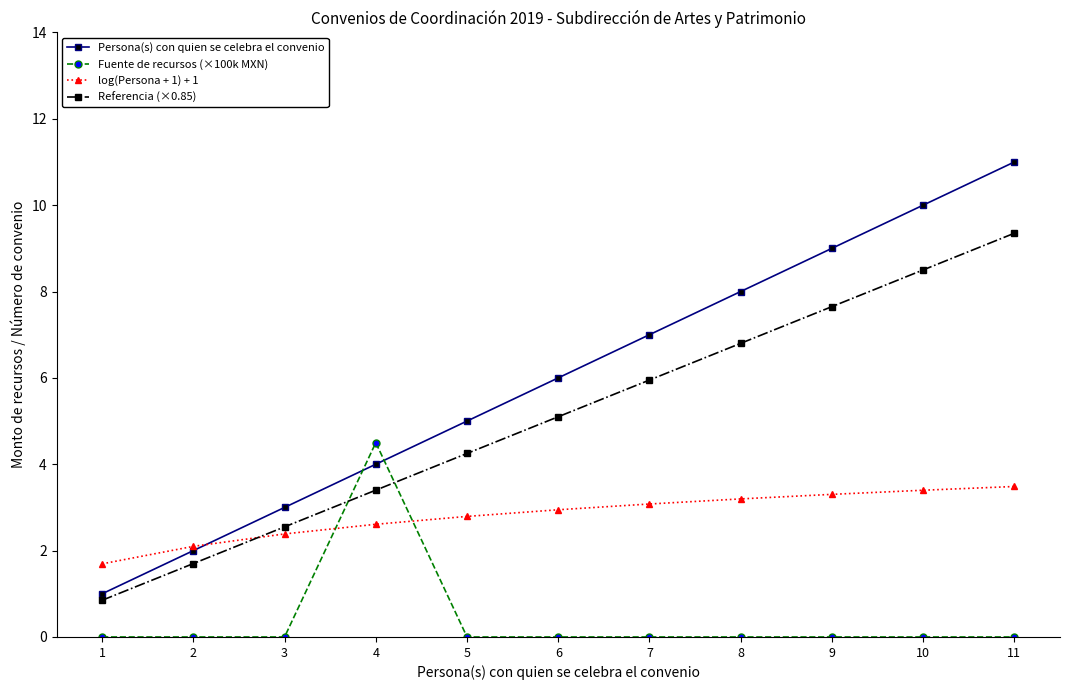

At which label is log(Persona + 1) + 1 closest to 2?

2